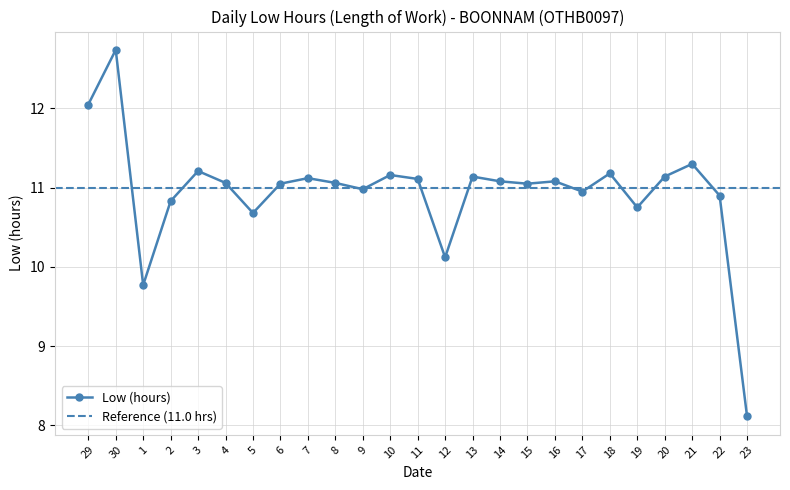

Reading left to right, transcribe all the data shown in this chart.

12.1	12.7	9.8	10.8	11.2	11.1	10.7	11.1	11.1	11.1	11.0	11.2	11.1	10.1	11.1	11.1	11.1	11.1	10.9	11.2	10.8	11.1	11.3	10.9	8.1